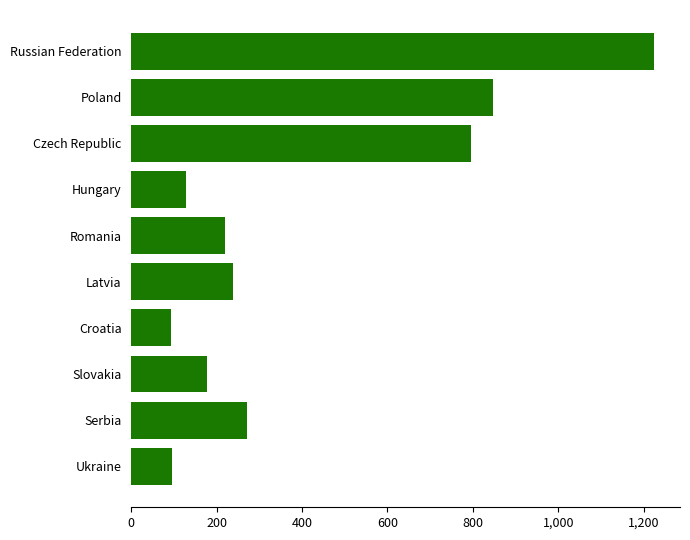

The value at Croatia is 93. True or false?

True